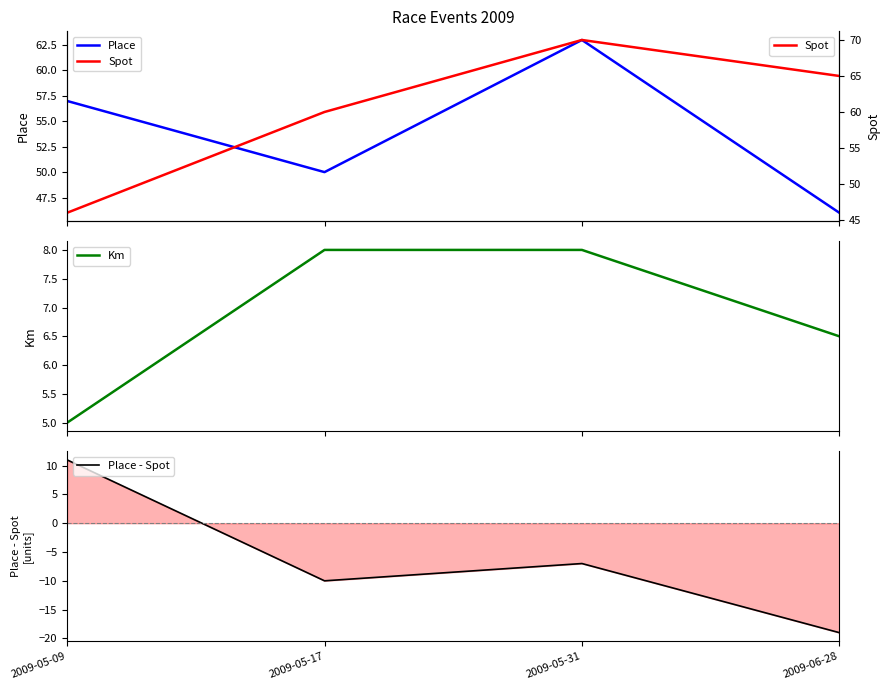

What is the difference between the highest and lowest values at 2009-05-31?

77.0